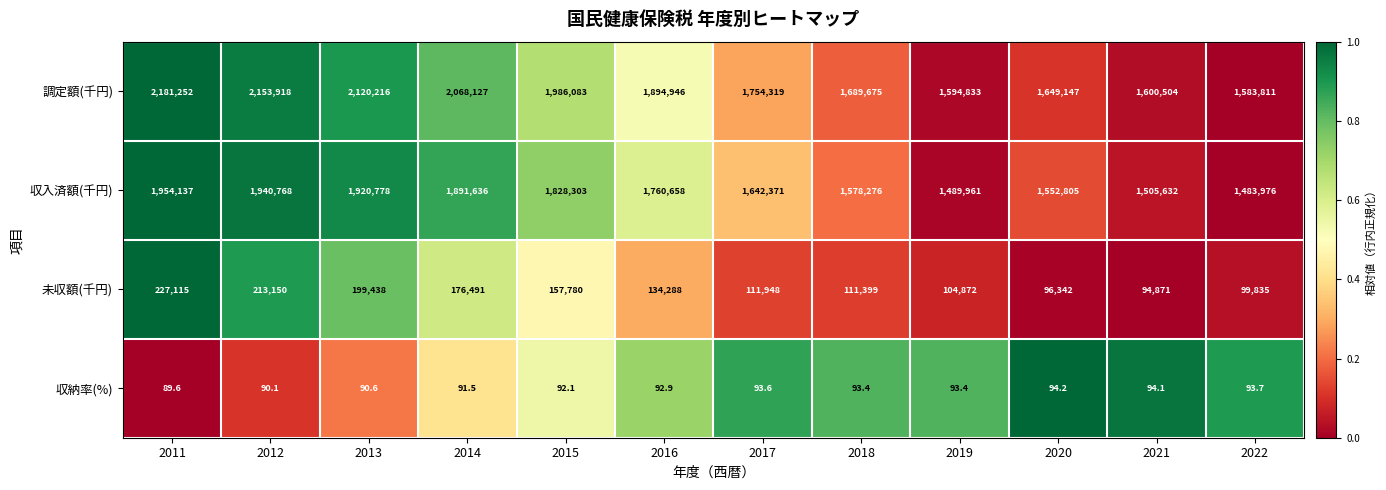

The 収納率(%) series shows 29.4 at 2015. True or false?

False